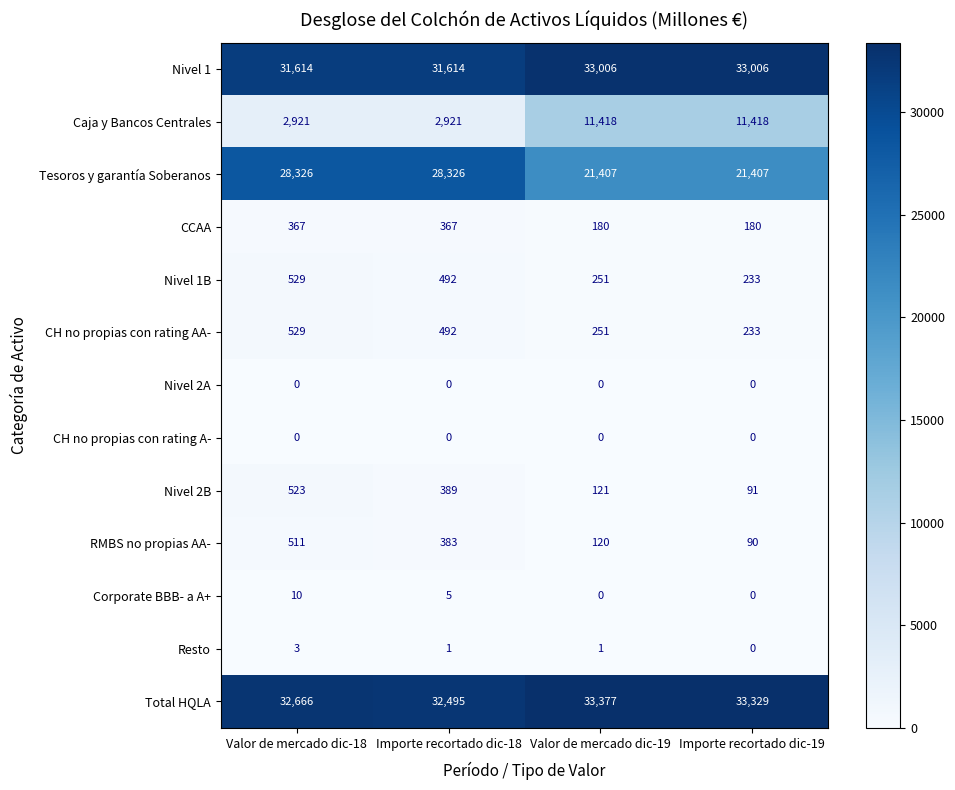

What is the difference between the highest and lowest values at Importe recortado dic-18?

32495